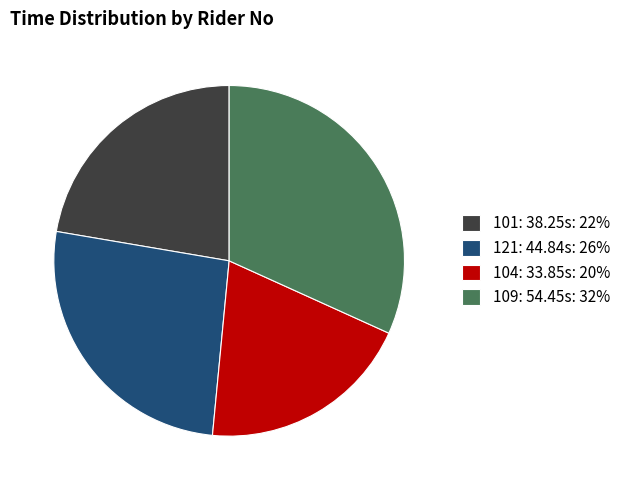

Which category has the biggest portion of the pie?

109